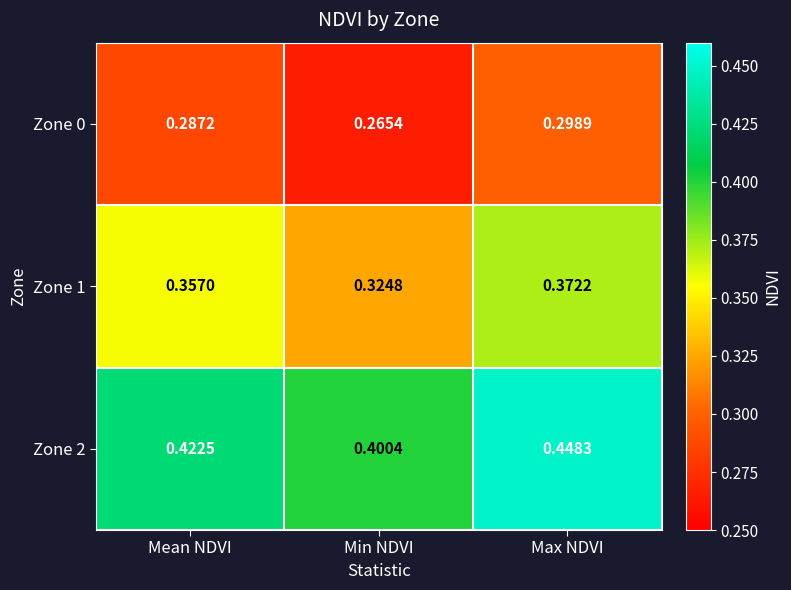

Which series has the widest spread of values?

Zone 2